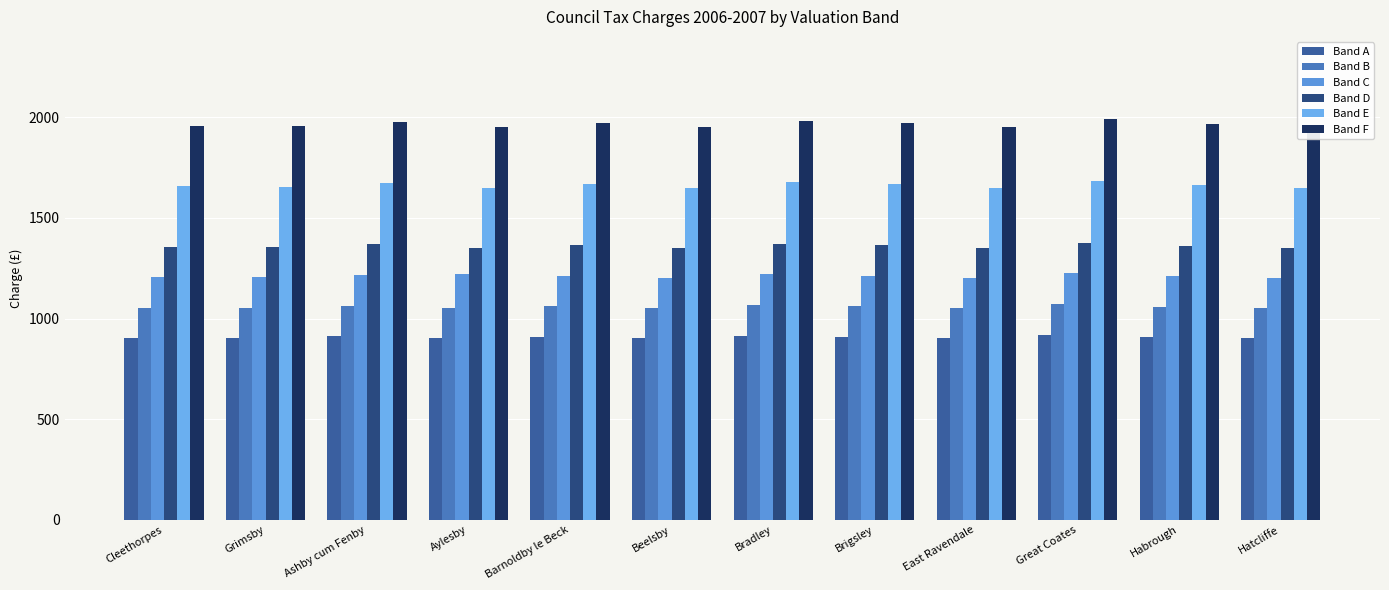

What is the difference between the second highest and minimum values in the Band A series?

14.0